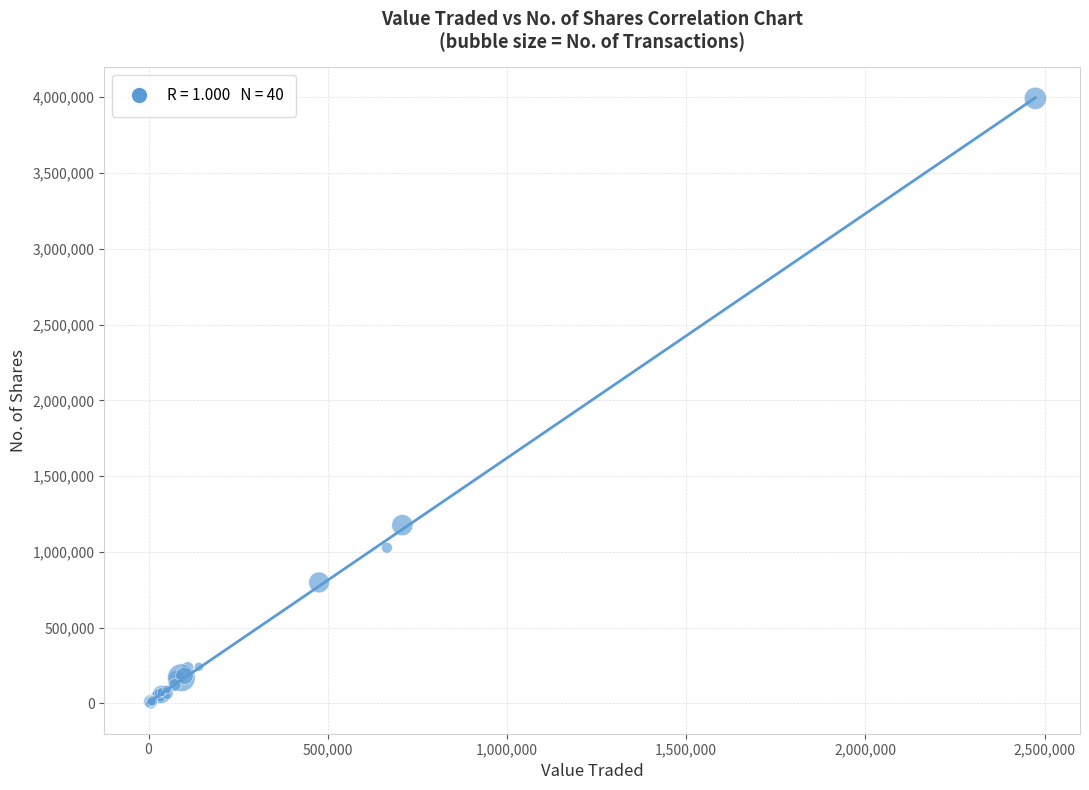

What Y value in the scatter plot is closest to 1996308?

1176441